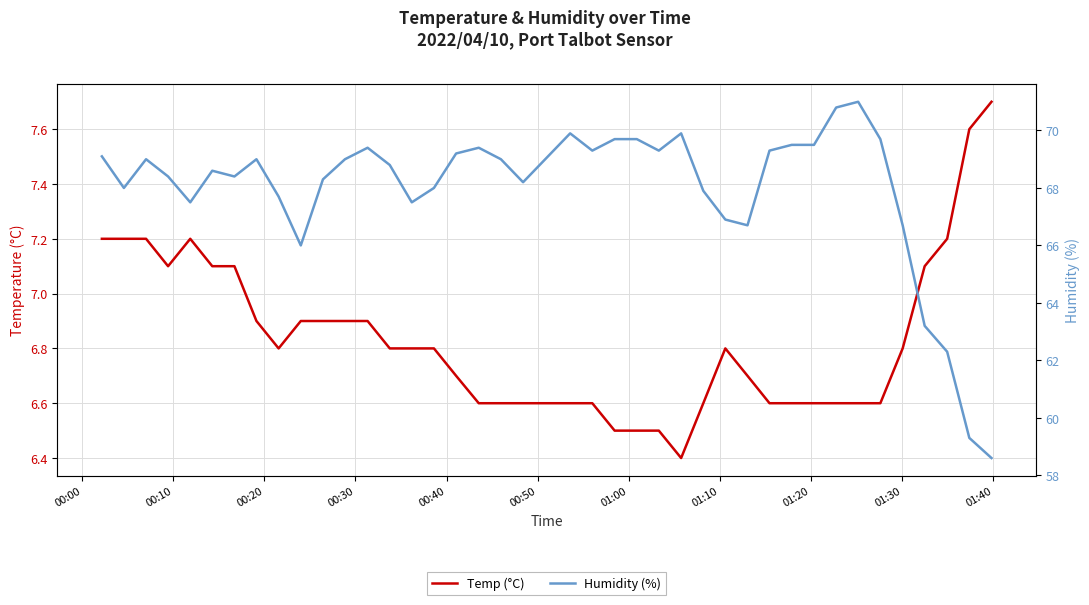

Rank the series by their maximum value, from lowest to highest.

Temp (°C), Humidity (%)